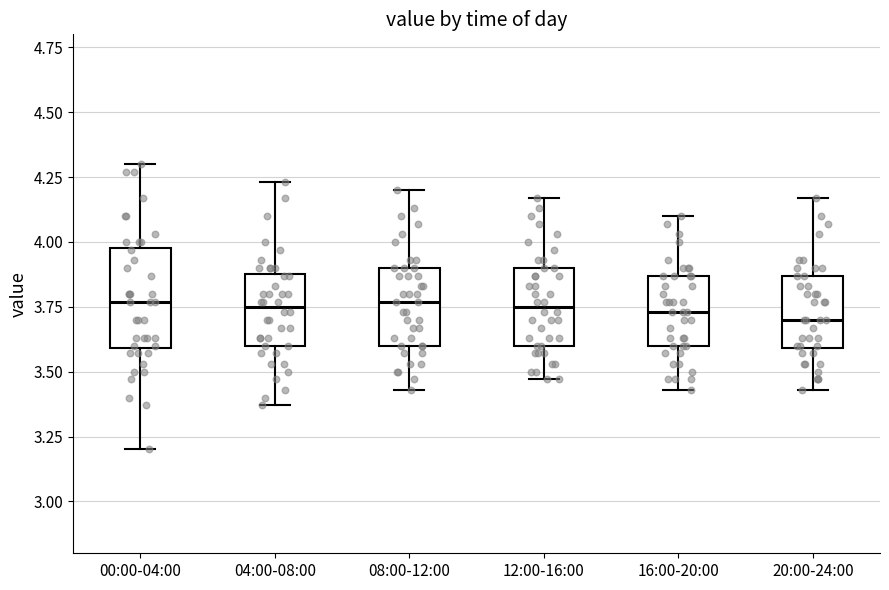

Comparing the boxes themselves (not the whiskers), which one is the tallest?

00:00-04:00